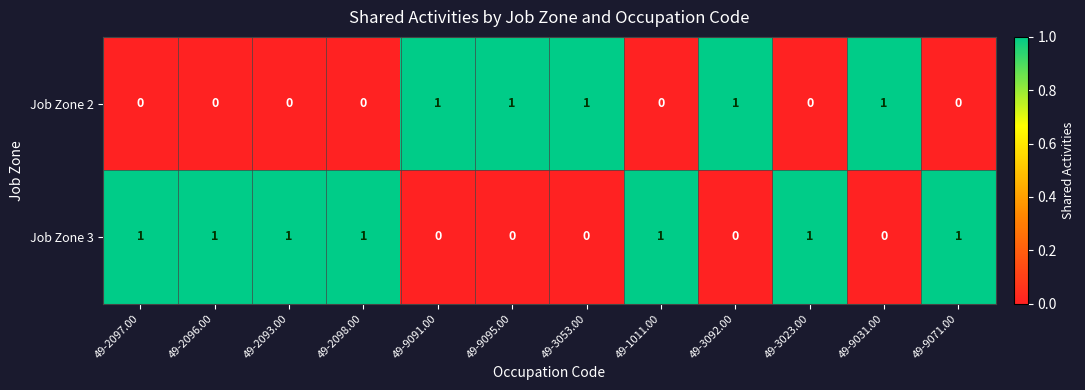

What is the difference between the highest and lowest values at 49-9031.00?

1